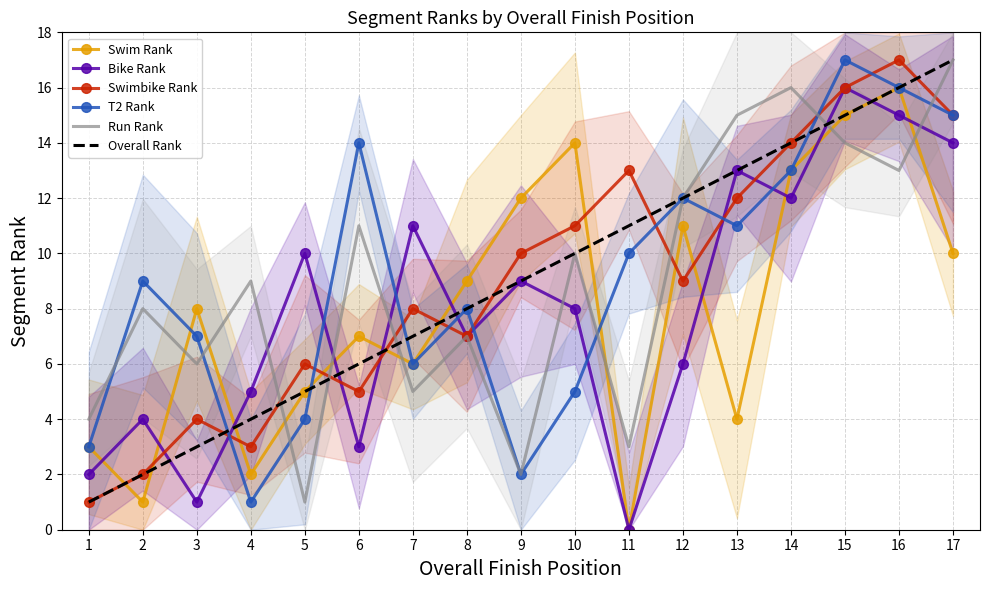

Reading left to right, transcribe all the data shown in this chart.

Swim Rank: 1=3	2=1	3=8	4=2	5=5	6=7	7=6	8=9	9=12	10=14	11=0	12=11	13=4	14=13	15=15	16=16	17=10
Bike Rank: 1=2	2=4	3=1	4=5	5=10	6=3	7=11	8=7	9=9	10=8	11=0	12=6	13=13	14=12	15=16	16=15	17=14
Swimbike Rank: 1=1	2=2	3=4	4=3	5=6	6=5	7=8	8=7	9=10	10=11	11=13	12=9	13=12	14=14	15=16	16=17	17=15
T2 Rank: 1=3	2=9	3=7	4=1	5=4	6=14	7=6	8=8	9=2	10=5	11=10	12=12	13=11	14=13	15=17	16=16	17=15
Run Rank: 1=4	2=8	3=6	4=9	5=1	6=11	7=5	8=7	9=2	10=10	11=3	12=12	13=15	14=16	15=14	16=13	17=17
Overall Rank: 1=1	2=2	3=3	4=4	5=5	6=6	7=7	8=8	9=9	10=10	11=11	12=12	13=13	14=14	15=15	16=16	17=17